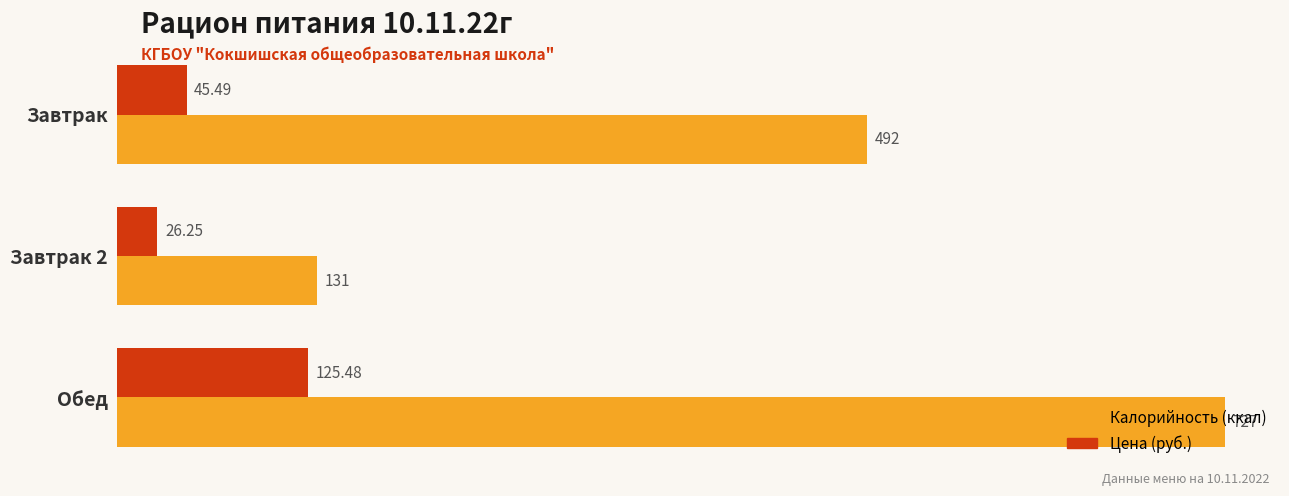

At which category is the sum across all series the highest?

Обед